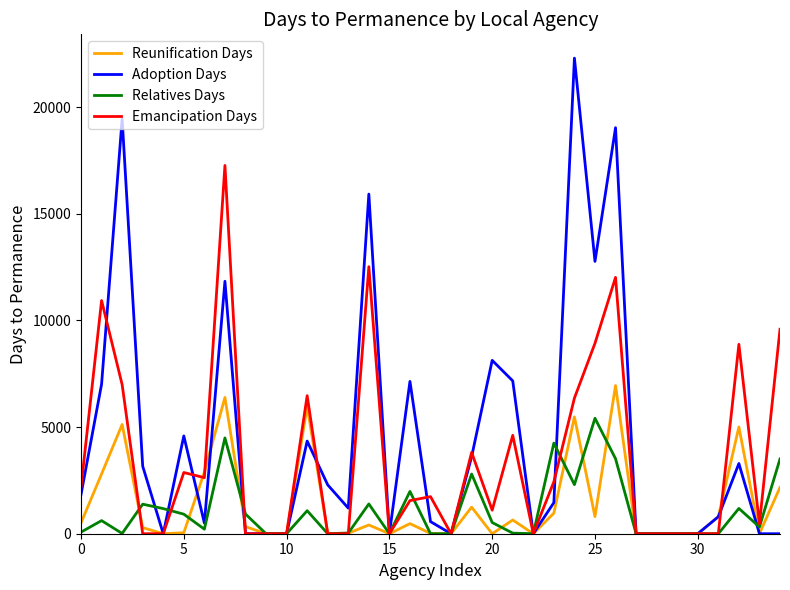

What is the maximum value for Relatives Days?

5414